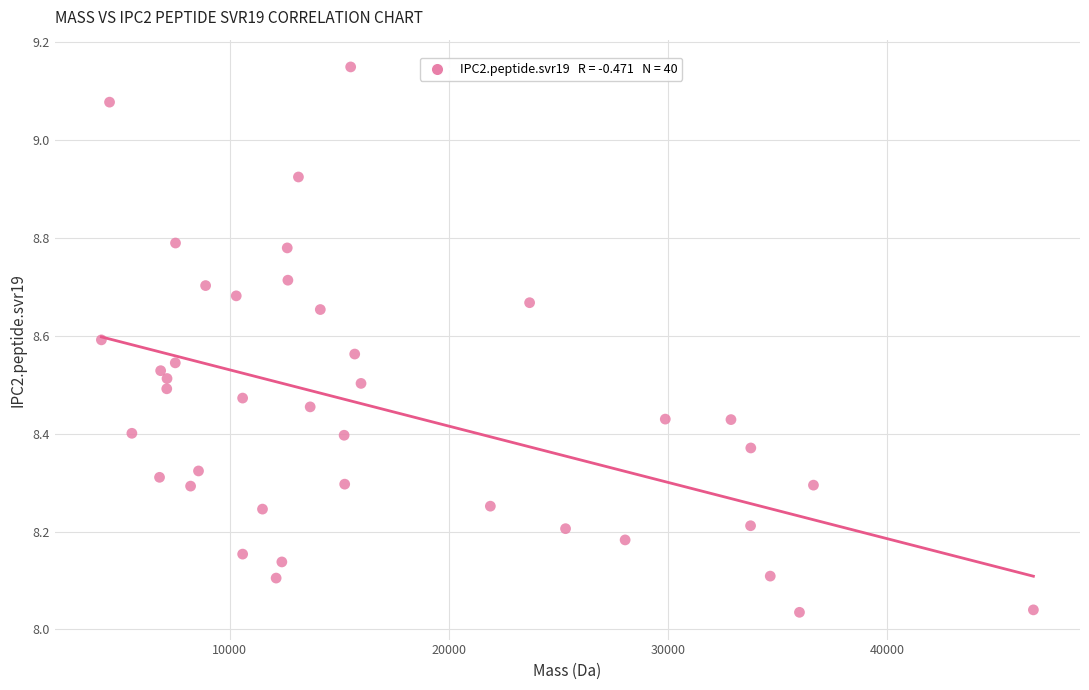

What is the range of Y values (max minus min)?

1.1